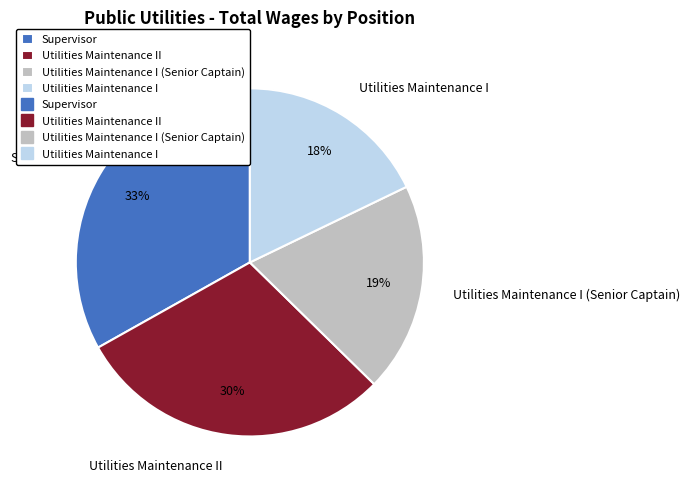

How many slices are in this pie chart?

4